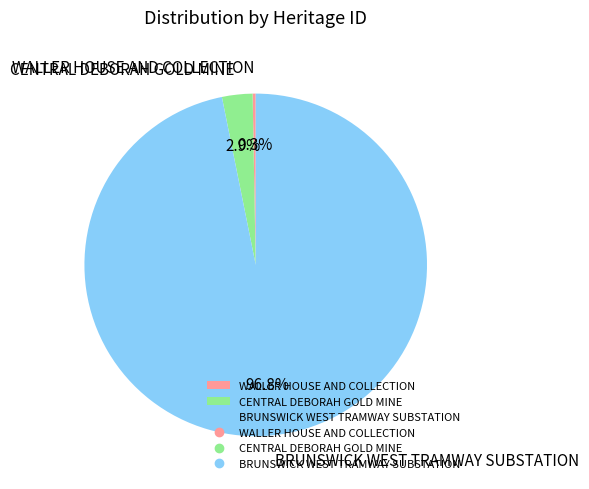

Between BRUNSWICK WEST TRAMWAY SUBSTATION and CENTRAL DEBORAH GOLD MINE, which is larger?

BRUNSWICK WEST TRAMWAY SUBSTATION